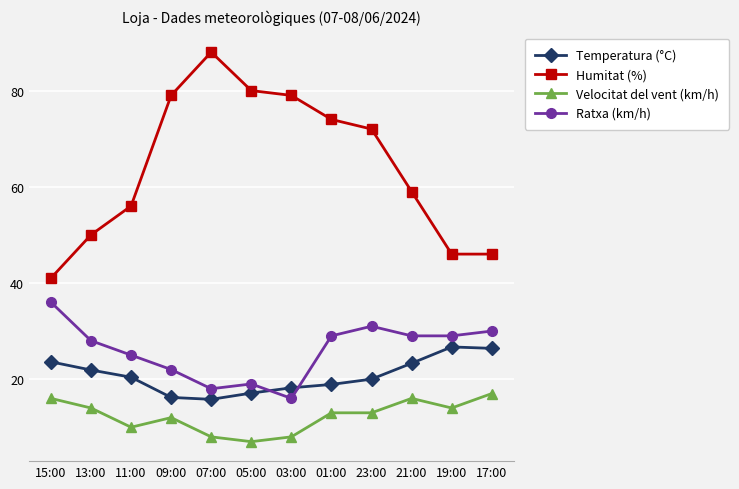

What is the maximum value for Ratxa (km/h)?

36.0